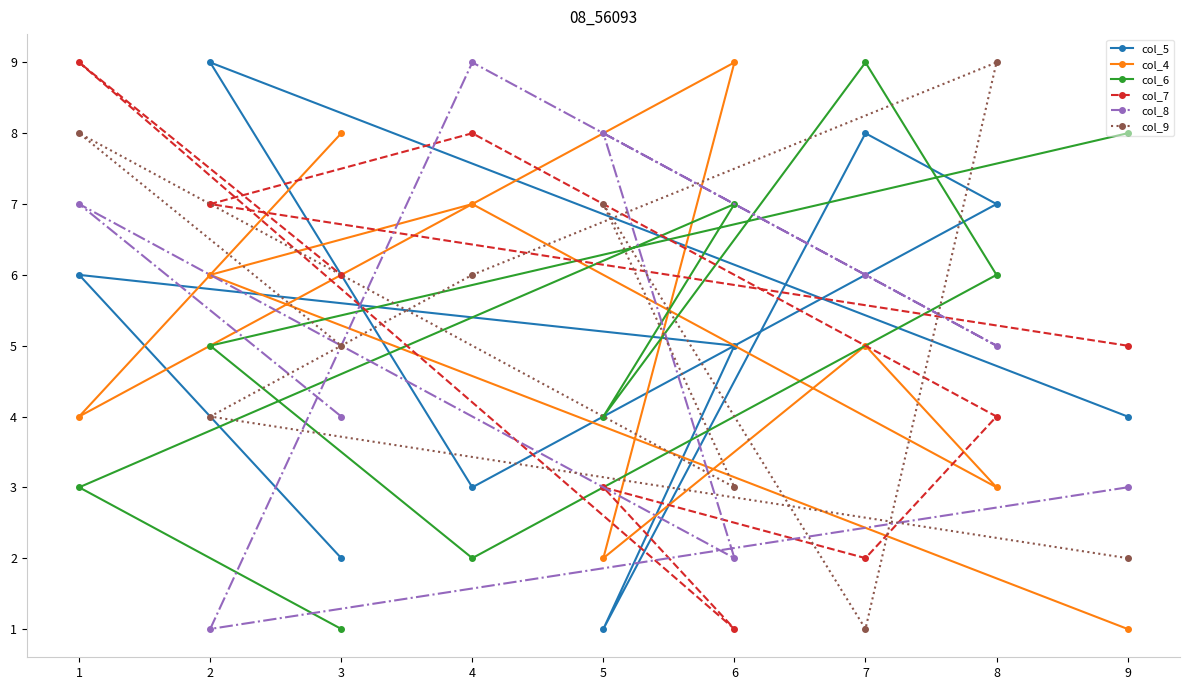

At 7, list the series in order from smallest to largest.

col_9, col_7, col_4, col_8, col_5, col_6